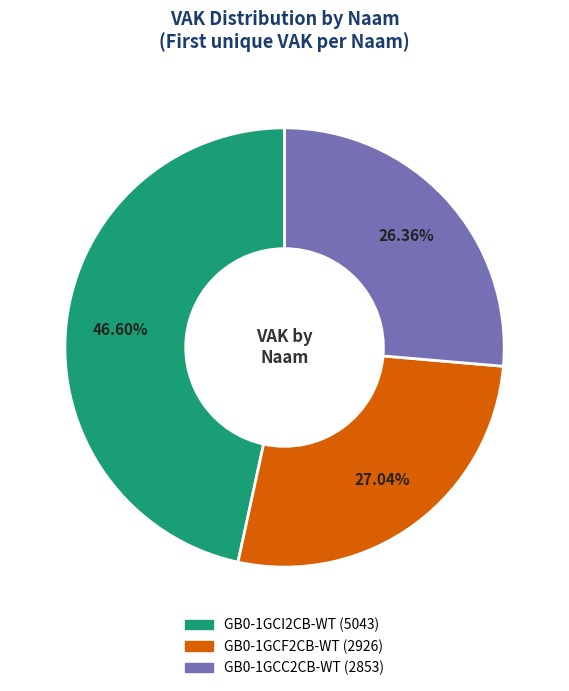

The GB0-1GCI2CB-WT slice represents 53% of the pie. True or false?

False